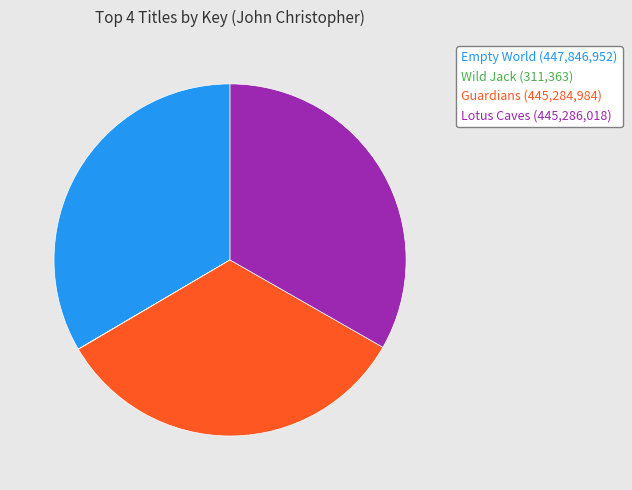

Combined, do Lotus Caves and Guardians account for over 50%?

Yes